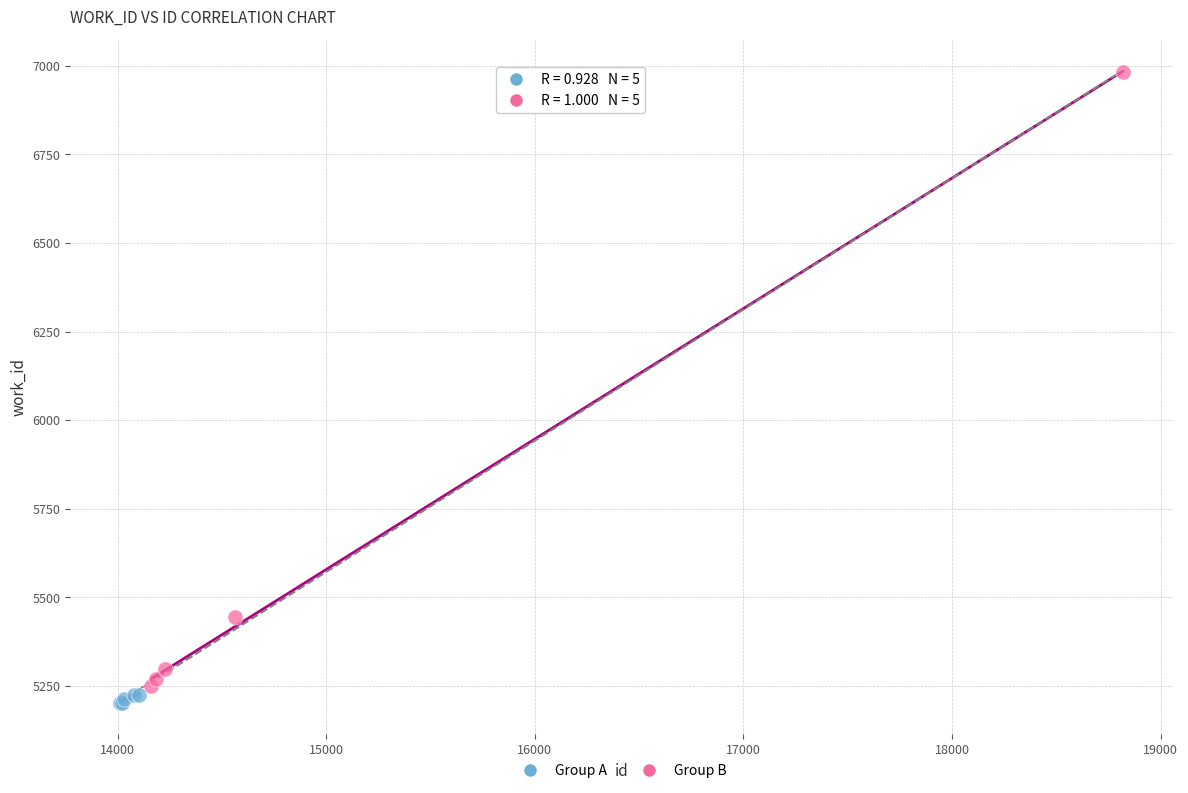

Which series has the largest Y range (max minus min)?

Group B